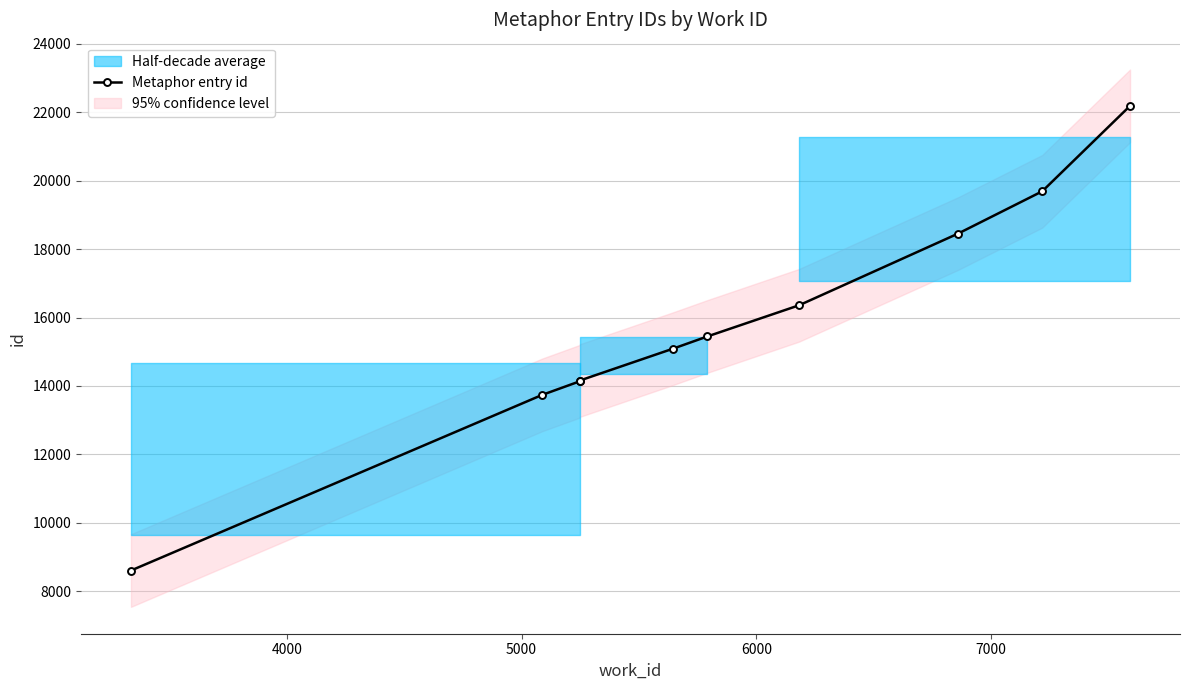

Is it true that the value at 6000 is 24089?

False